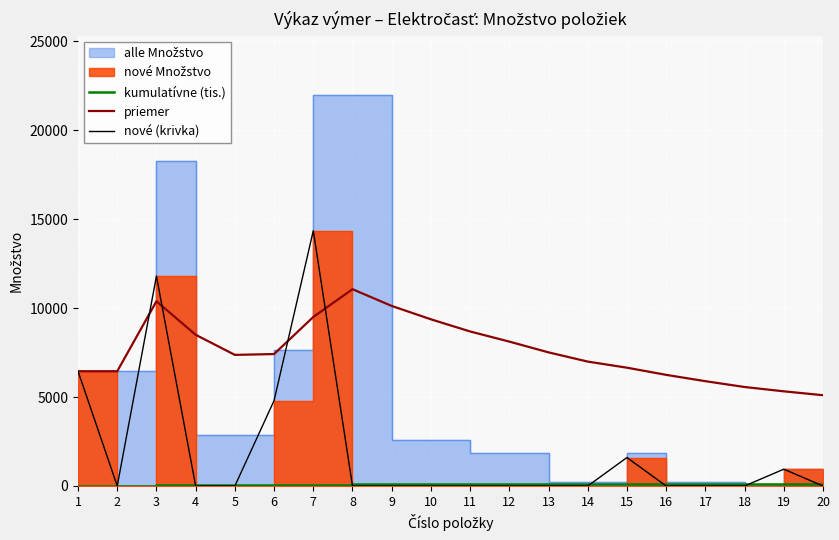

The value of priemer at 1 is 1423.8. True or false?

False